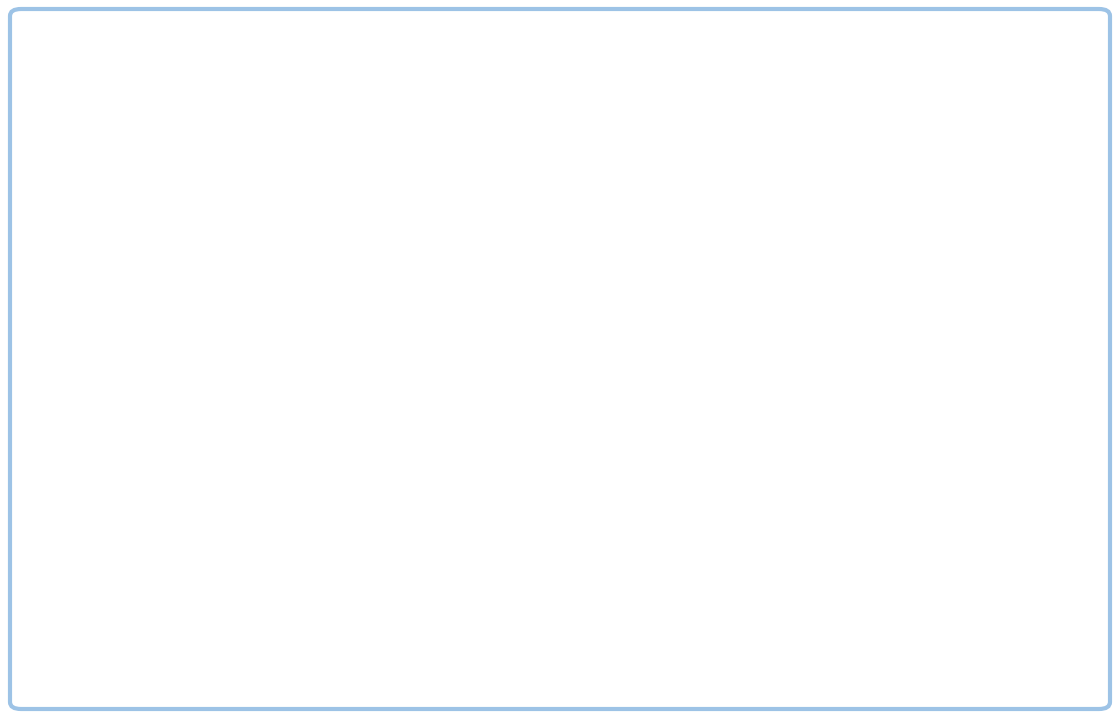

At which category is the sum across all series the highest?

pct95